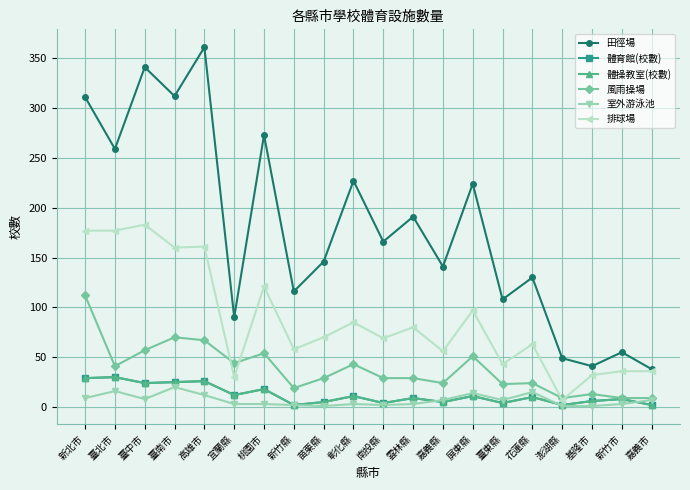

List the labels in order of 田徑場 value, largest first.

高雄市, 臺中市, 臺南市, 新北市, 桃園市, 臺北市, 彰化縣, 屏東縣, 雲林縣, 南投縣, 苗栗縣, 嘉義縣, 花蓮縣, 新竹縣, 臺東縣, 宜蘭縣, 新竹市, 澎湖縣, 基隆市, 嘉義市